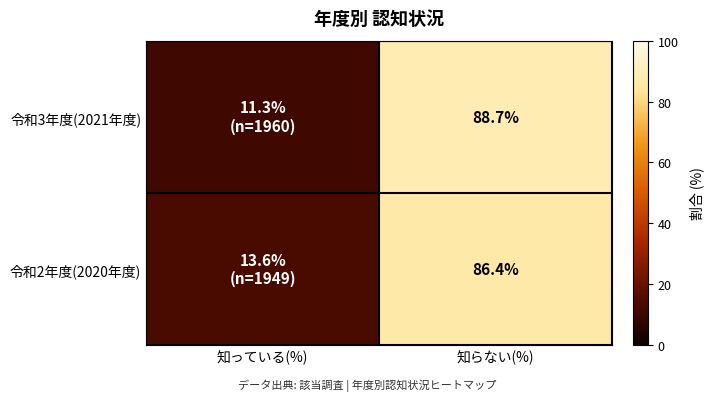

Rank the series at 知らない(%) from lowest to highest value.

令和2年度(2020年度), 令和3年度(2021年度)